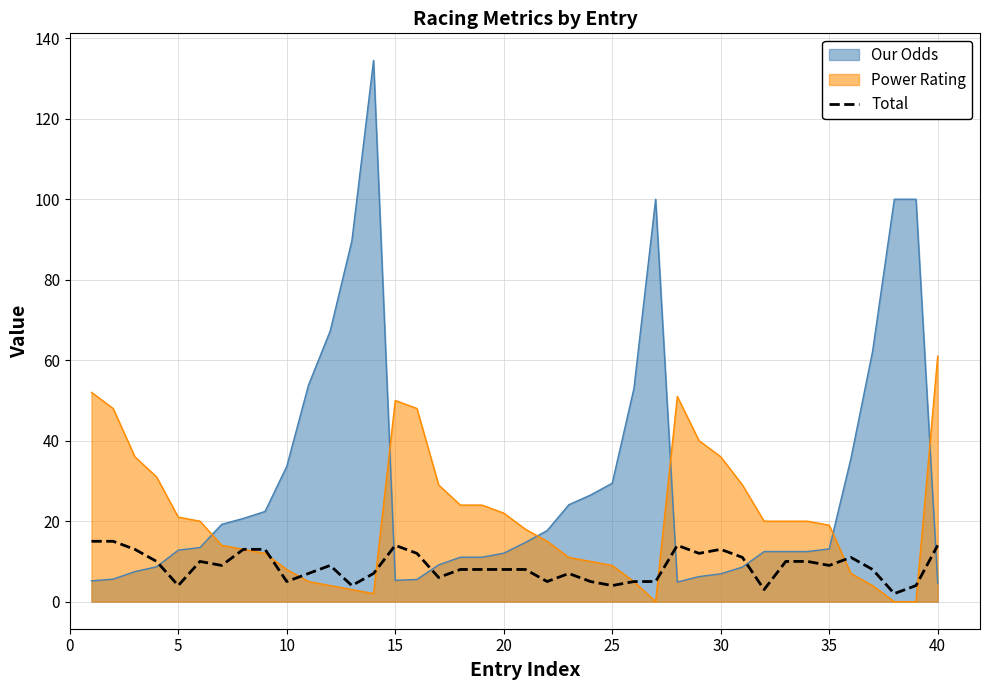

Rank the series by their average value, from lowest to highest.

Total, Power Rating, Our Odds